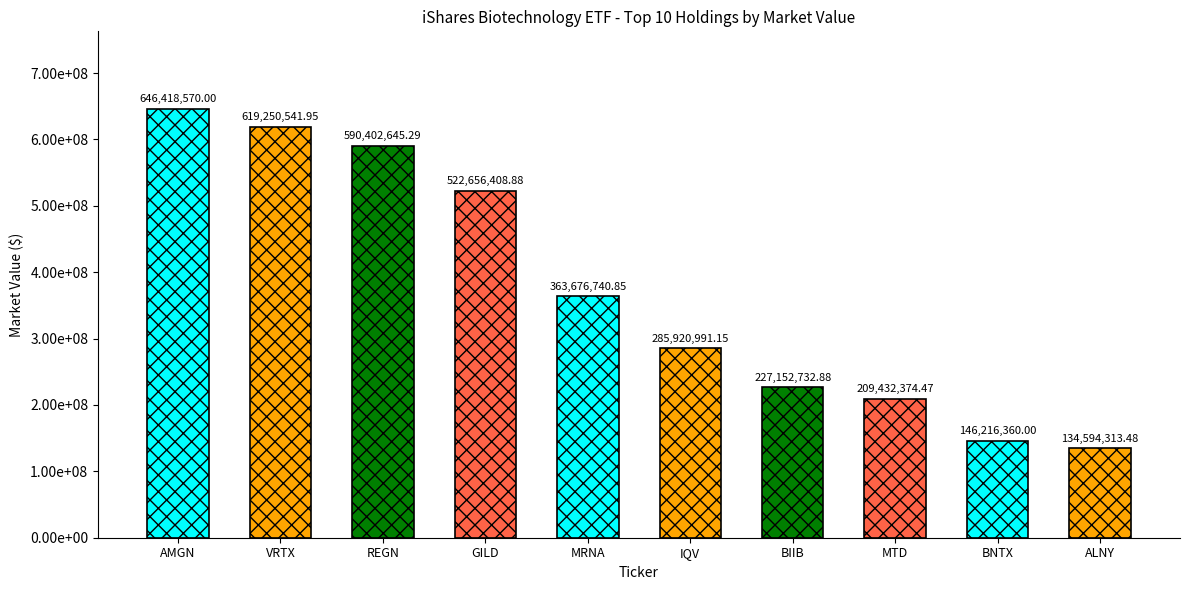

Where does the data first go above 363676740?

AMGN